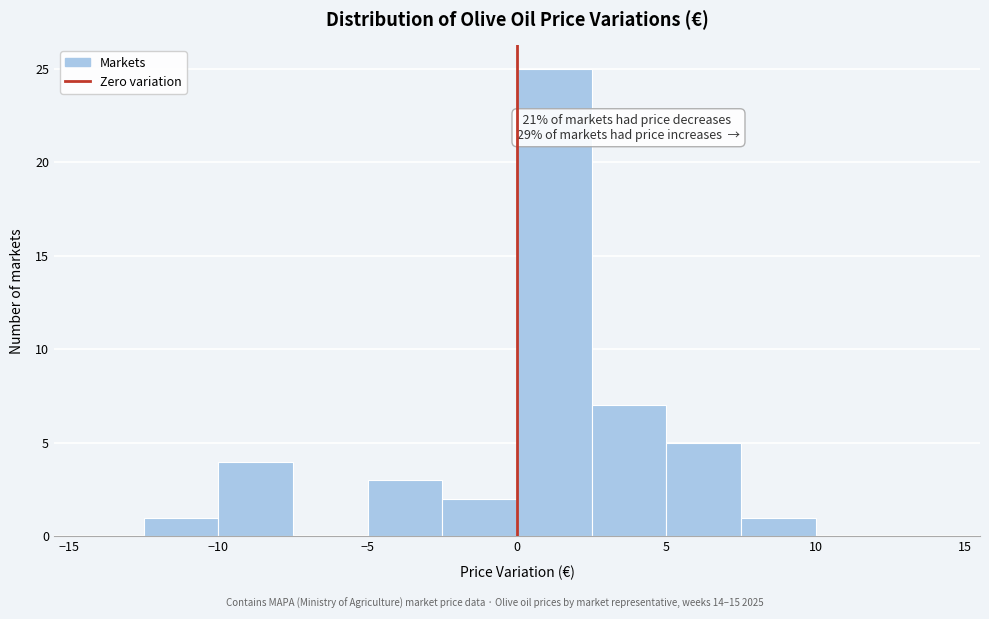

Which range on the x-axis has the tallest bar?

0.0 to 2.5